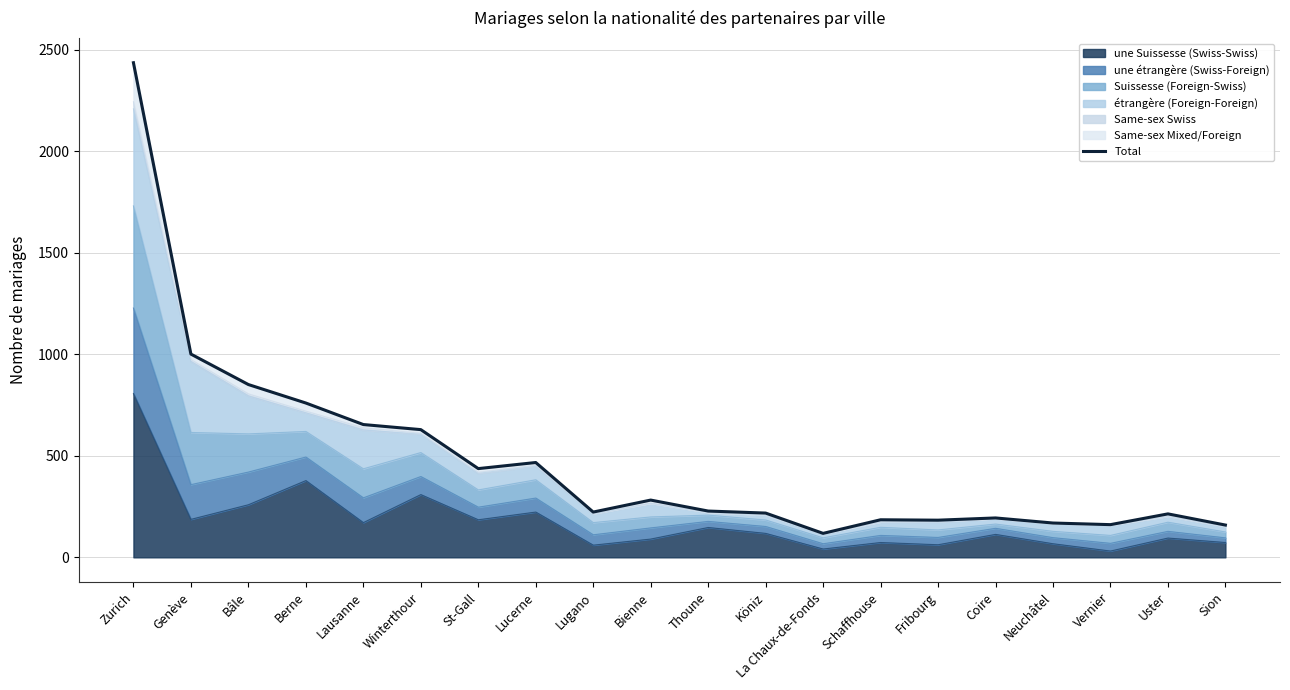

Rank the categories by value from lowest to highest.

La Chaux-de-Fonds, Sion, Vernier, Neuchâtel, Fribourg, Schaffhouse, Coire, Uster, Köniz, Lugano, Thoune, Bienne, St-Gall, Lucerne, Winterthour, Lausanne, Berne, Bâle, Genève, Zurich